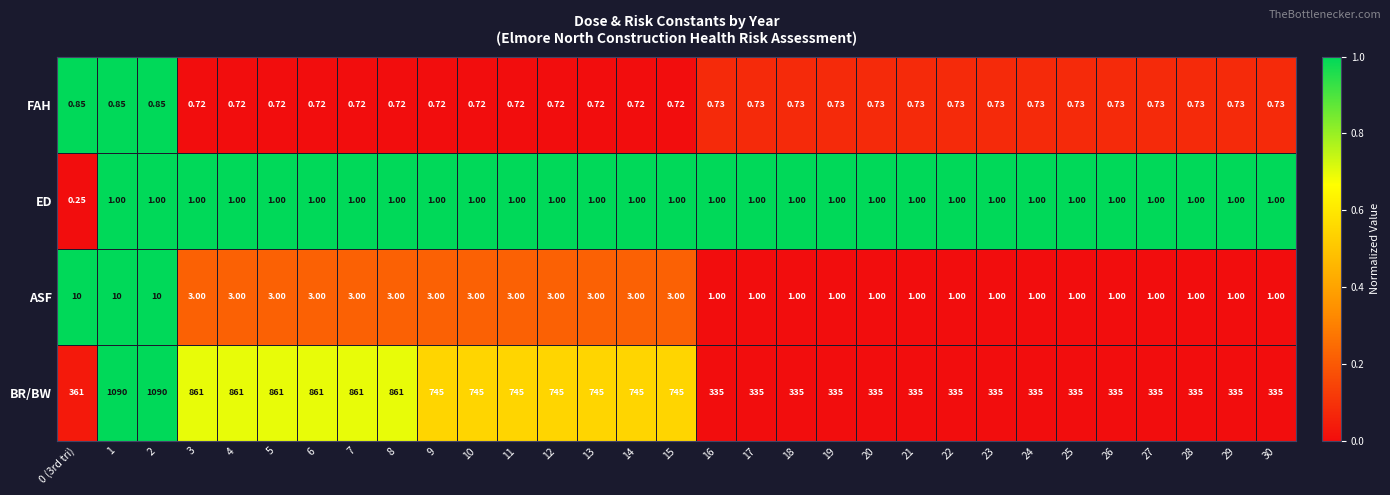

How many series are shown in this chart?

4